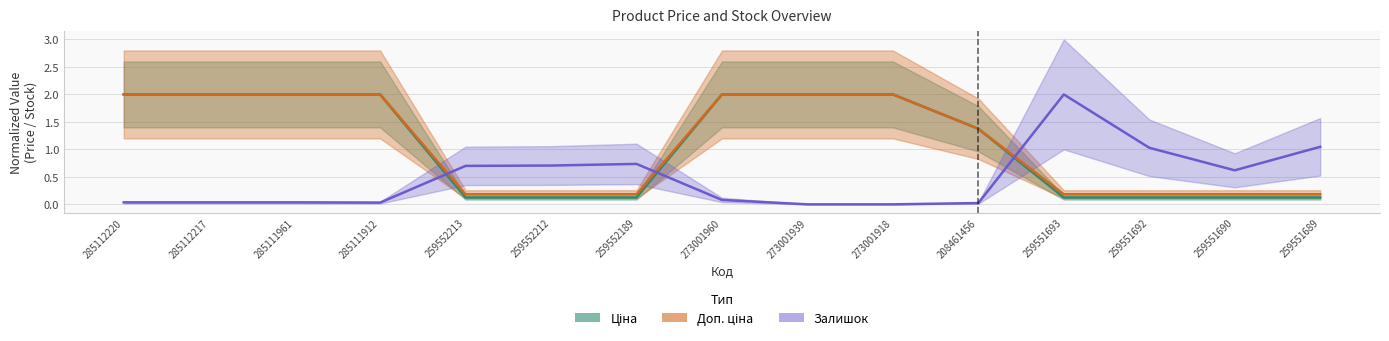

Reading left to right, transcribe all the data shown in this chart.

Ціна: 285112220=2.0	285112217=2.0	285111961=2.0	285111912=2.0	259552213=0.1	259552212=0.1	259552189=0.1	273001960=2.0	273001939=2.0	273001918=2.0	208461456=1.4	259551693=0.1	259551692=0.1	259551690=0.1	259551689=0.1
Доп. ціна: 285112220=2.0	285112217=2.0	285111961=2.0	285111912=2.0	259552213=0.2	259552212=0.2	259552189=0.2	273001960=2.0	273001939=2.0	273001918=2.0	208461456=1.4	259551693=0.2	259551692=0.2	259551690=0.2	259551689=0.2
Залишок: 285112220=0.0	285112217=0.0	285111961=0.0	285111912=0.0	259552213=0.7	259552212=0.7	259552189=0.7	273001960=0.1	273001939=0.0	273001918=0.0	208461456=0.0	259551693=2.0	259551692=1.0	259551690=0.6	259551689=1.0